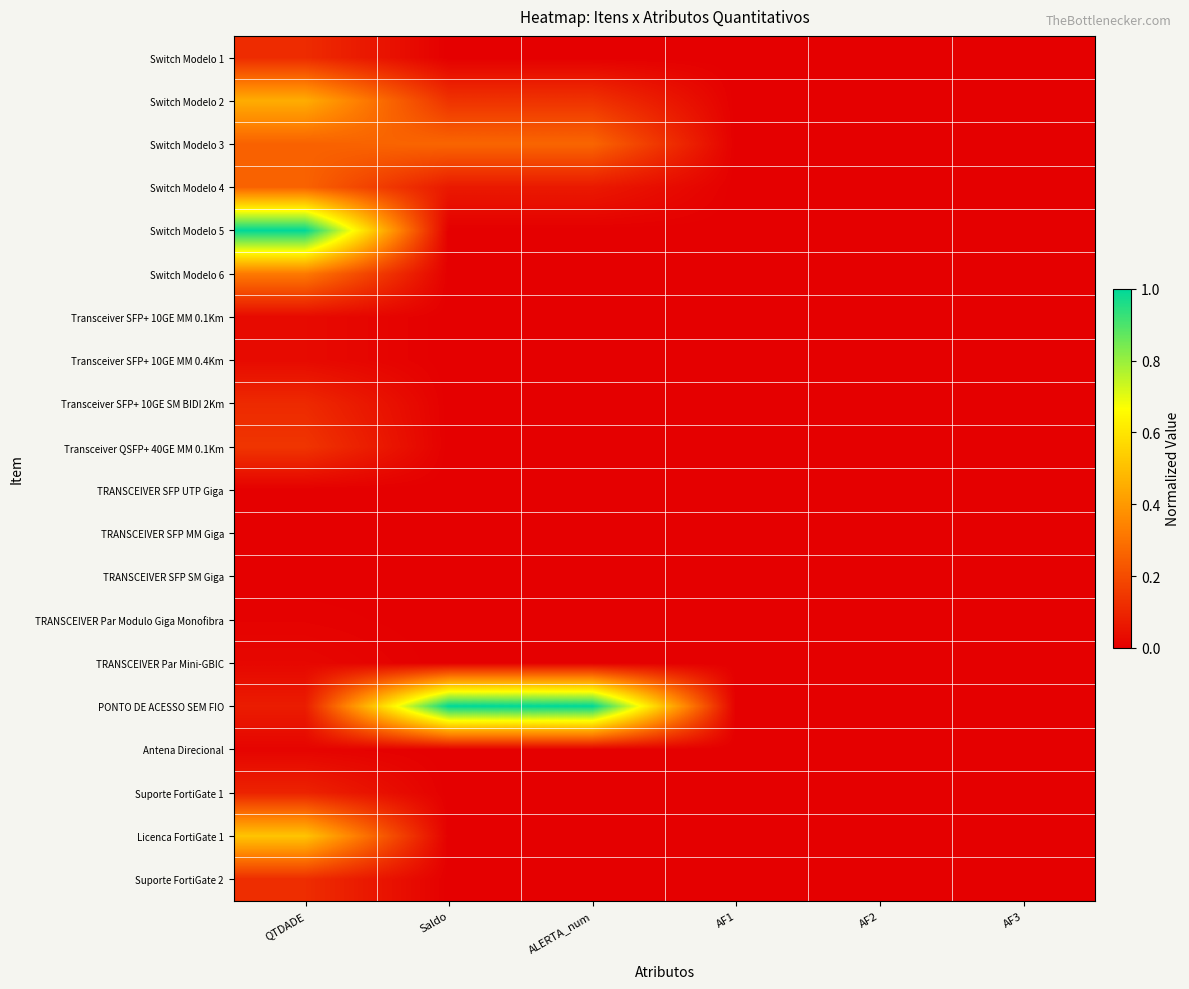

Reading right to left, extract all data points from this chart.

Switch Modelo 1: AF3=0.0	AF2=0.0	AF1=0.0	ALERTA_num=0.0	Saldo=0.0	QTDADE=0.1
Switch Modelo 2: AF3=0.0	AF2=0.0	AF1=0.0	ALERTA_num=0.1	Saldo=0.1	QTDADE=0.5
Switch Modelo 3: AF3=0.0	AF2=0.0	AF1=0.0	ALERTA_num=0.3	Saldo=0.3	QTDADE=0.3
Switch Modelo 4: AF3=0.0	AF2=0.0	AF1=0.0	ALERTA_num=0.1	Saldo=0.1	QTDADE=0.3
Switch Modelo 5: AF3=0.0	AF2=0.0	AF1=0.0	ALERTA_num=0.0	Saldo=0.0	QTDADE=1.0
Switch Modelo 6: AF3=0.0	AF2=0.0	AF1=0.0	ALERTA_num=0.0	Saldo=0.0	QTDADE=0.3
Transceiver SFP+ 10GE MM 0.1Km: AF3=0.0	AF2=0.0	AF1=0.0	ALERTA_num=0.0	Saldo=0.0	QTDADE=0.0
Transceiver SFP+ 10GE MM 0.4Km: AF3=0.0	AF2=0.0	AF1=0.0	ALERTA_num=0.0	Saldo=0.0	QTDADE=0.0
Transceiver SFP+ 10GE SM BIDI 2Km: AF3=0.0	AF2=0.0	AF1=0.0	ALERTA_num=0.0	Saldo=0.0	QTDADE=0.1
Transceiver QSFP+ 40GE MM 0.1Km: AF3=0.0	AF2=0.0	AF1=0.0	ALERTA_num=0.0	Saldo=0.0	QTDADE=0.1
TRANSCEIVER SFP UTP Giga: AF3=0.0	AF2=0.0	AF1=0.0	ALERTA_num=0.0	Saldo=0.0	QTDADE=0.0
TRANSCEIVER SFP MM Giga: AF3=0.0	AF2=0.0	AF1=0.0	ALERTA_num=0.0	Saldo=0.0	QTDADE=0.0
TRANSCEIVER SFP SM Giga: AF3=0.0	AF2=0.0	AF1=0.0	ALERTA_num=0.0	Saldo=0.0	QTDADE=0.0
TRANSCEIVER Par Modulo Giga Monofibra: AF3=0.0	AF2=0.0	AF1=0.0	ALERTA_num=0.0	Saldo=0.0	QTDADE=0.0
TRANSCEIVER Par Mini-GBIC: AF3=0.0	AF2=0.0	AF1=0.0	ALERTA_num=0.0	Saldo=0.0	QTDADE=0.0
PONTO DE ACESSO SEM FIO: AF3=0.0	AF2=0.0	AF1=0.0	ALERTA_num=1.0	Saldo=1.0	QTDADE=0.1
Antena Direcional: AF3=0.0	AF2=0.0	AF1=0.0	ALERTA_num=0.0	Saldo=0.0	QTDADE=0.0
Suporte FortiGate 1: AF3=0.0	AF2=0.0	AF1=0.0	ALERTA_num=0.0	Saldo=0.0	QTDADE=0.1
Licenca FortiGate 1: AF3=0.0	AF2=0.0	AF1=0.0	ALERTA_num=0.0	Saldo=0.0	QTDADE=0.5
Suporte FortiGate 2: AF3=0.0	AF2=0.0	AF1=0.0	ALERTA_num=0.0	Saldo=0.0	QTDADE=0.1